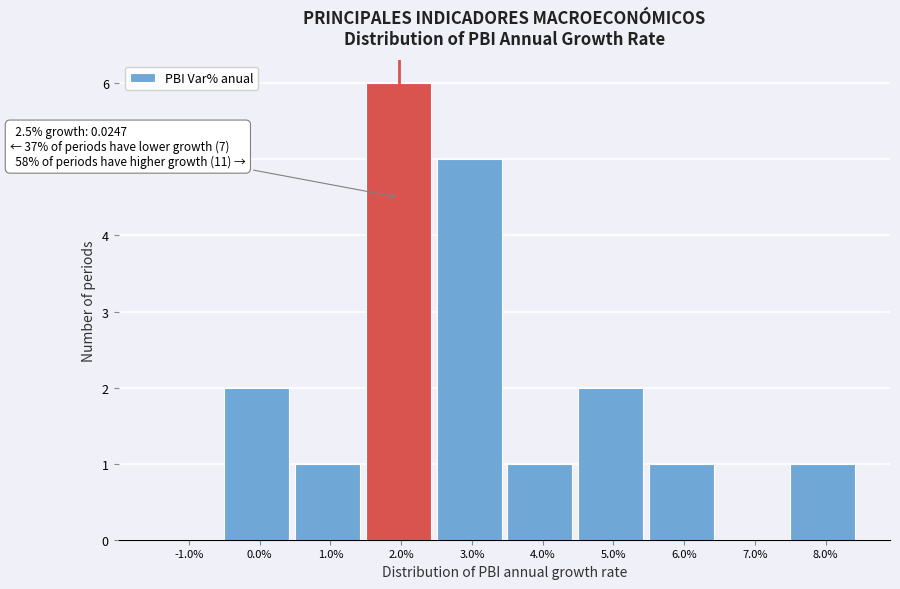

Reading right to left, transcribe all the data shown in this chart.

8.0%=1	7.0%=0	6.0%=1	5.0%=2	4.0%=1	3.0%=5	2.0%=6	1.0%=1	0.0%=2	-1.0%=0